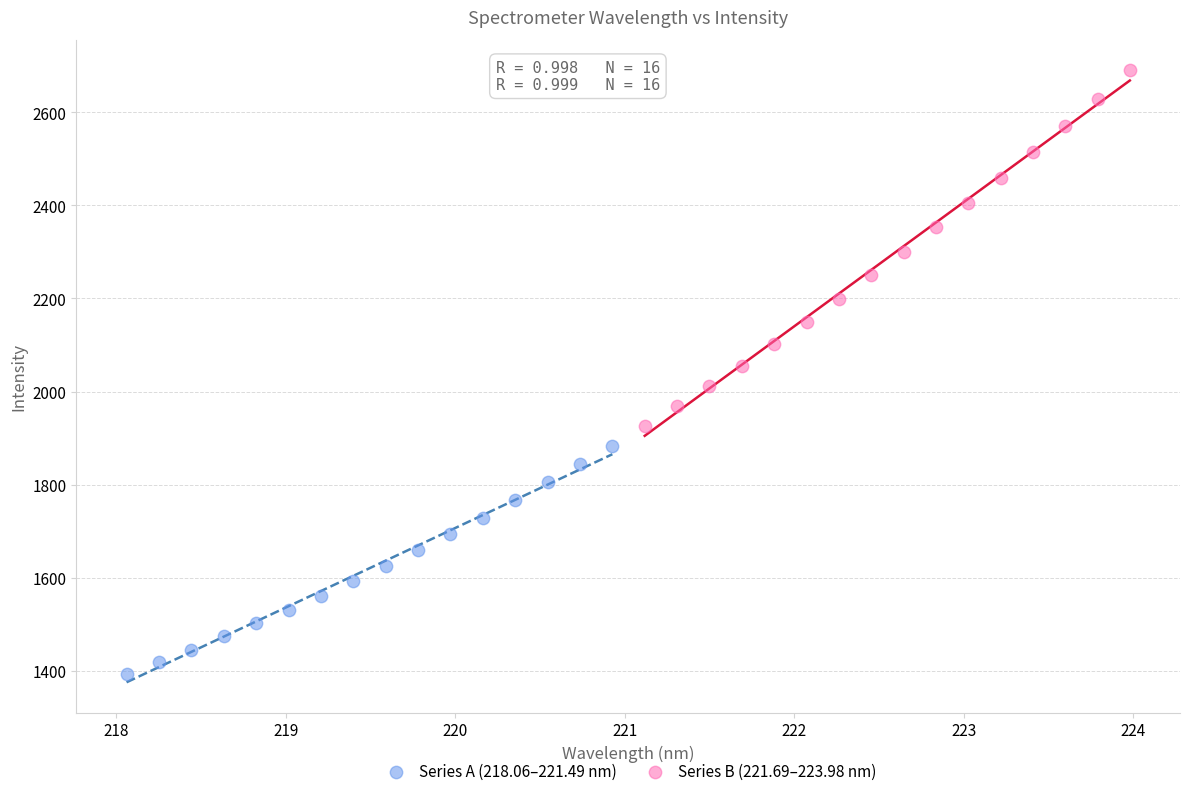

Which series has the largest Y range (max minus min)?

Series B (221.69–223.98 nm)